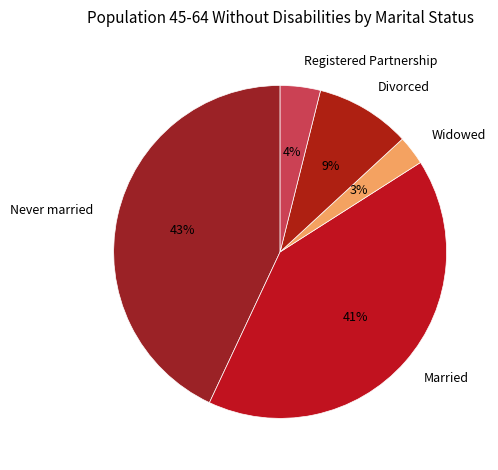

Does Divorced represent more than half of the total?

No